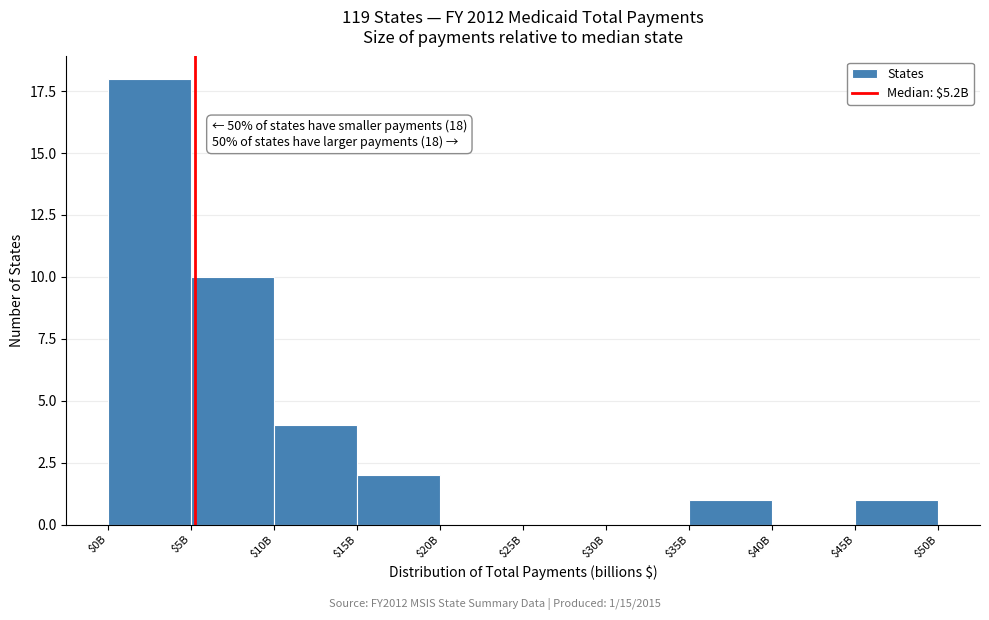

Where is the data nearest to the value 9?

$5B